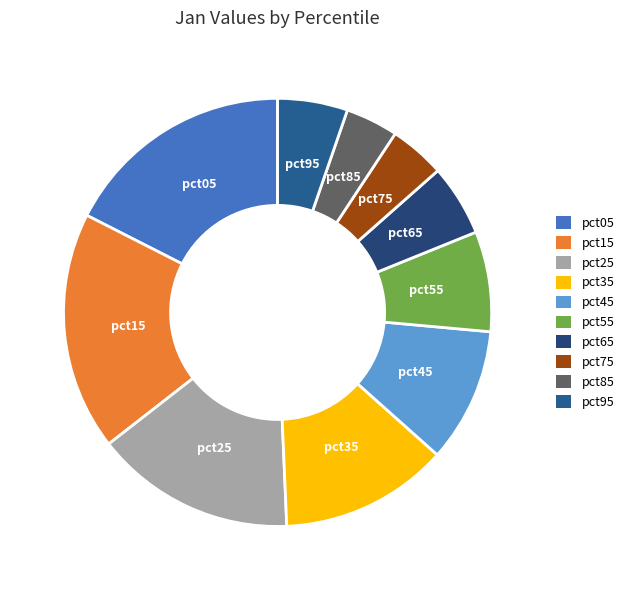

Count the number of slices in the pie.

10